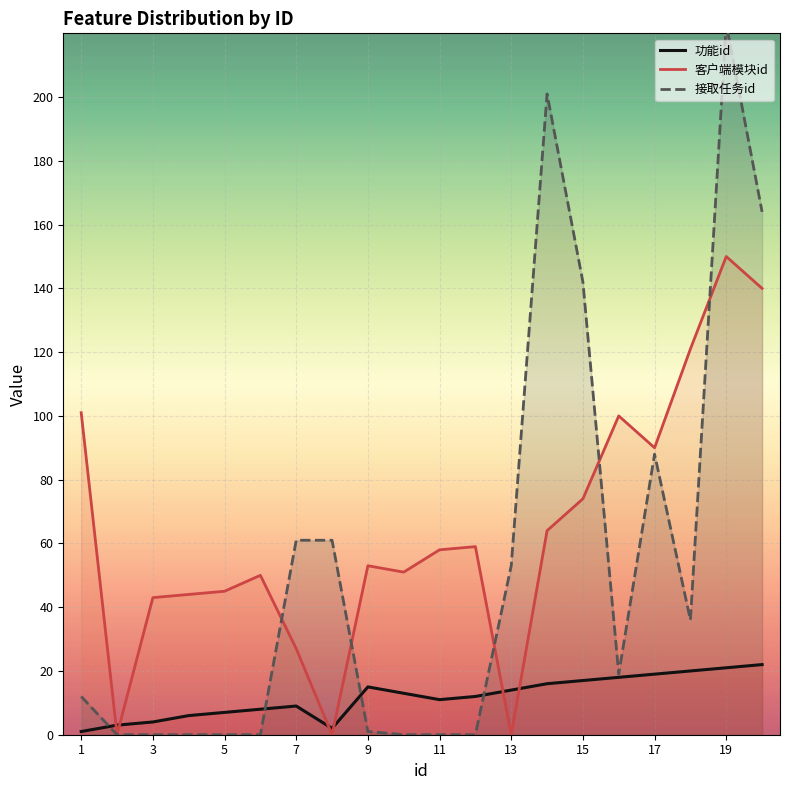

Is this an area chart (filled region under the line)?

No